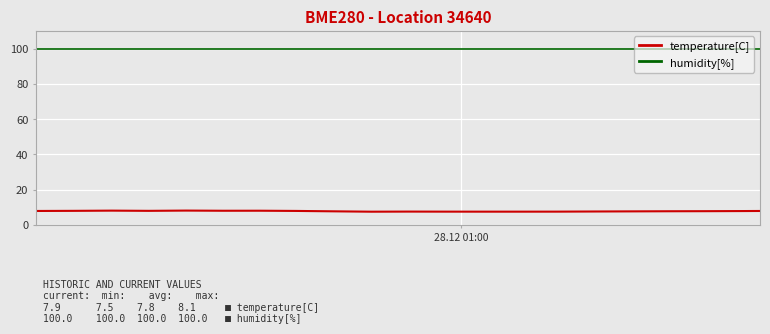

What is the sum of all temperature[C] values?

163.2